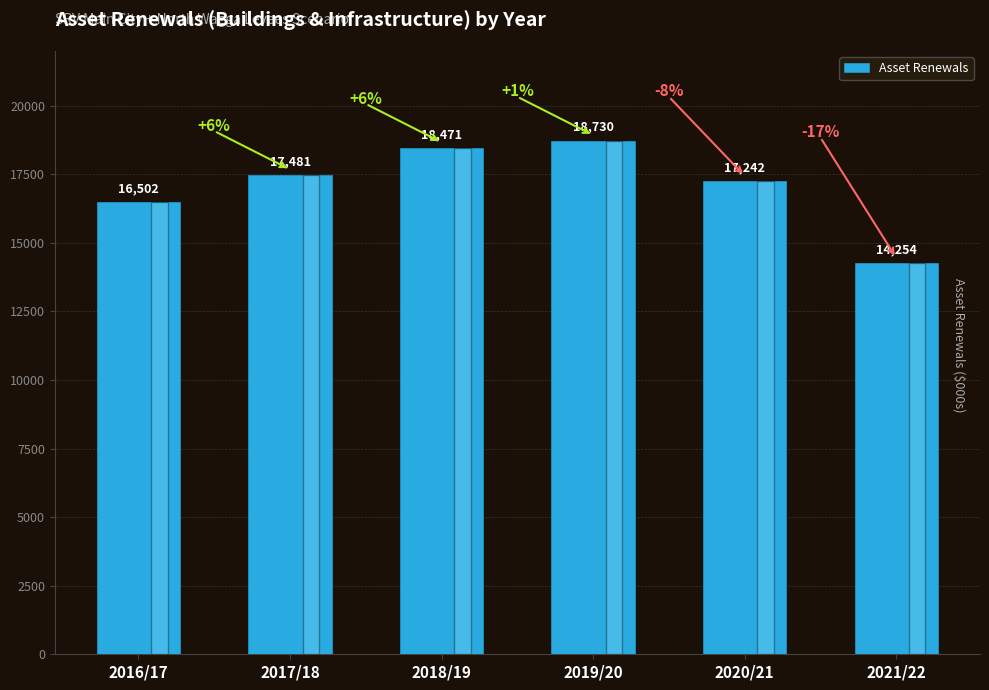

At which category does the chart reach its minimum across all series?

2021/22